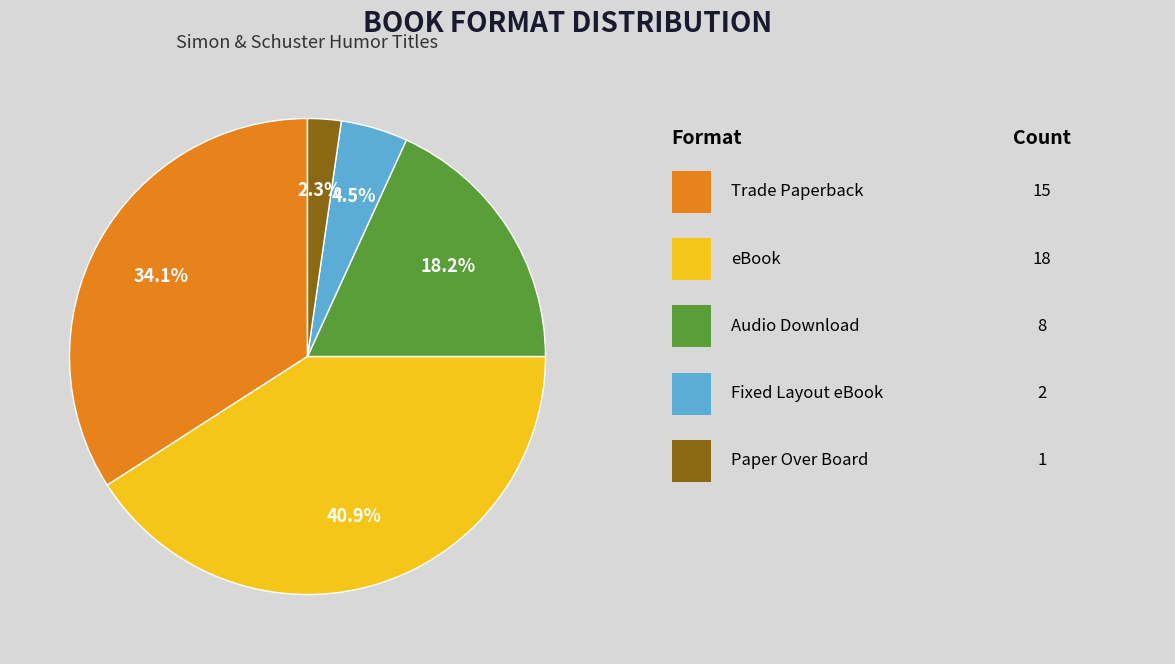

Does any single category account for the majority?

No